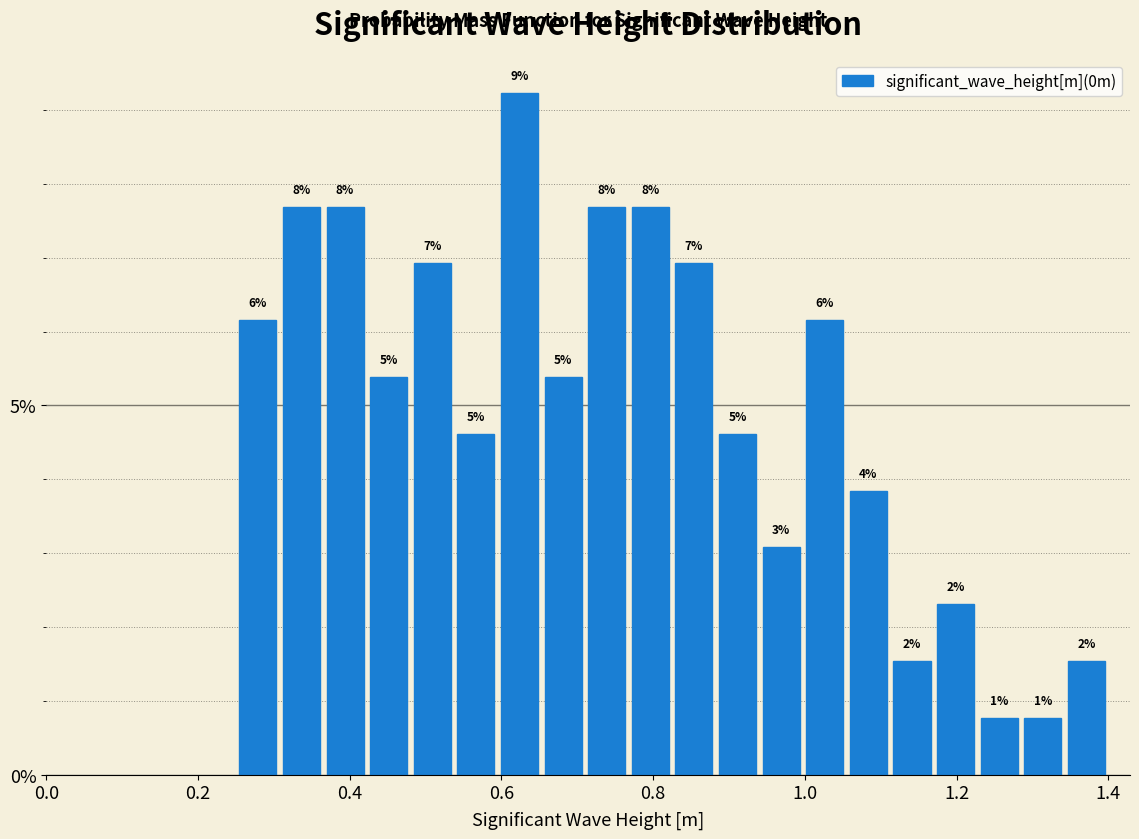

Read against the x-axis, roughly where is the centre of the tallest bar?

0.62